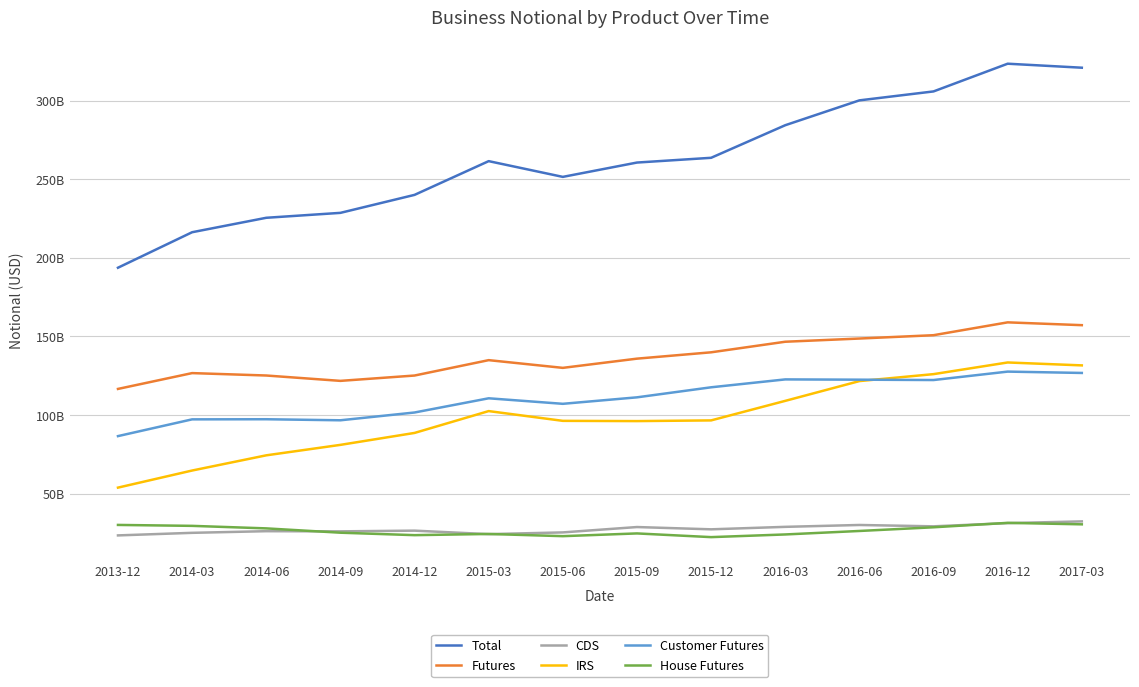

At which label does Customer Futures reach its minimum?

2013-12